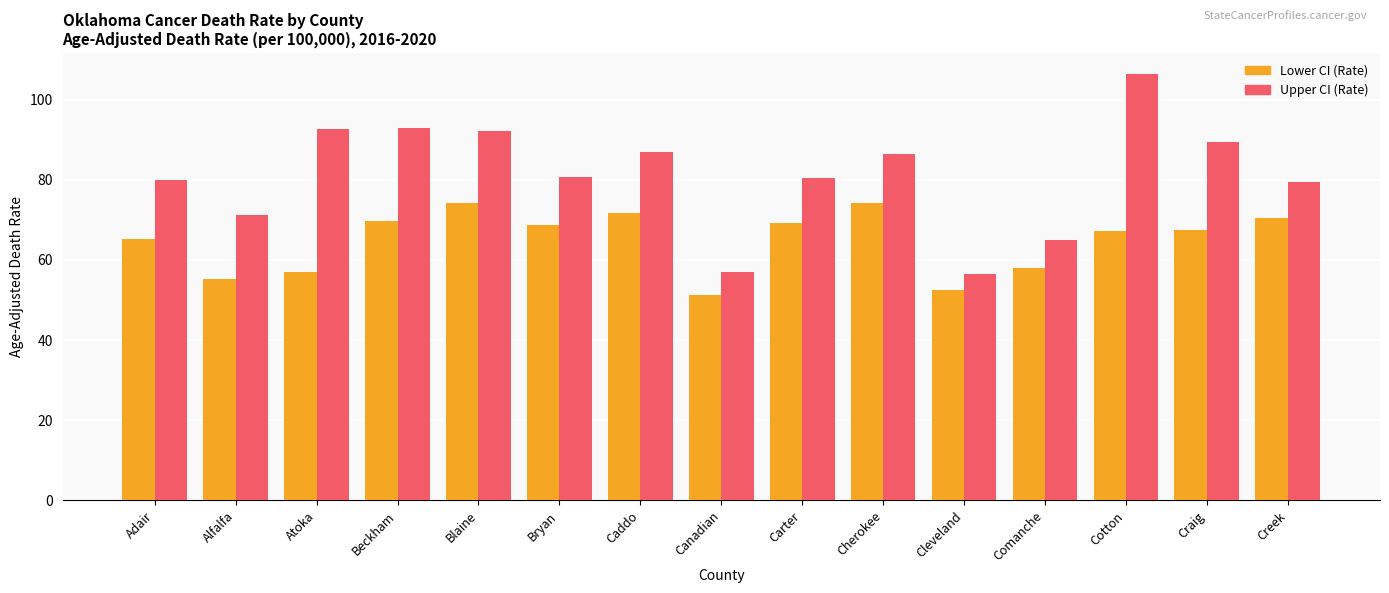

What is the maximum value for Lower CI (Rate)?

74.2